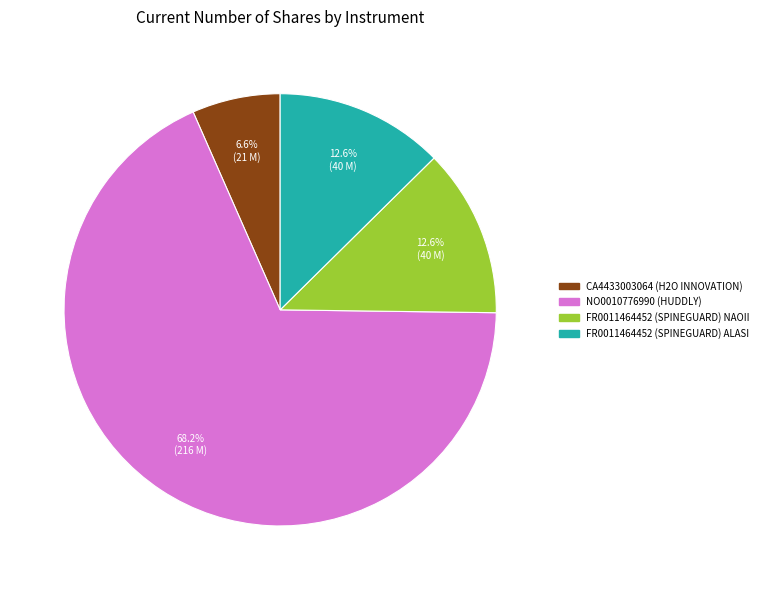

Which category accounts for the majority?

NO0010776990 (HUDDLY)